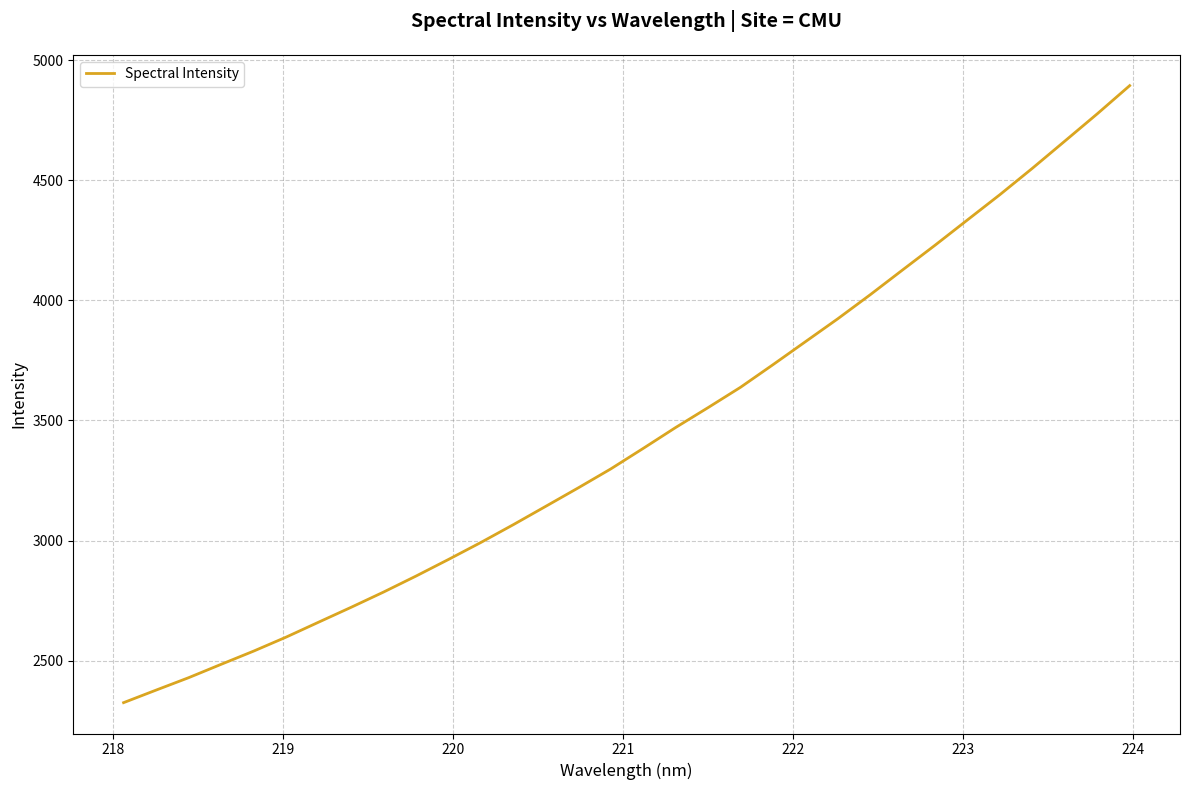

What is the smallest value displayed?

2325.7